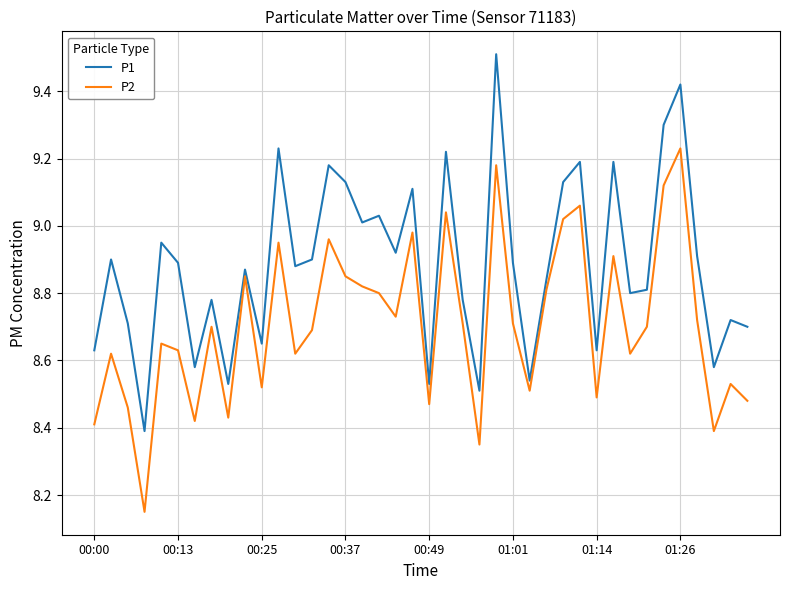

What is the greatest value displayed?

9.5